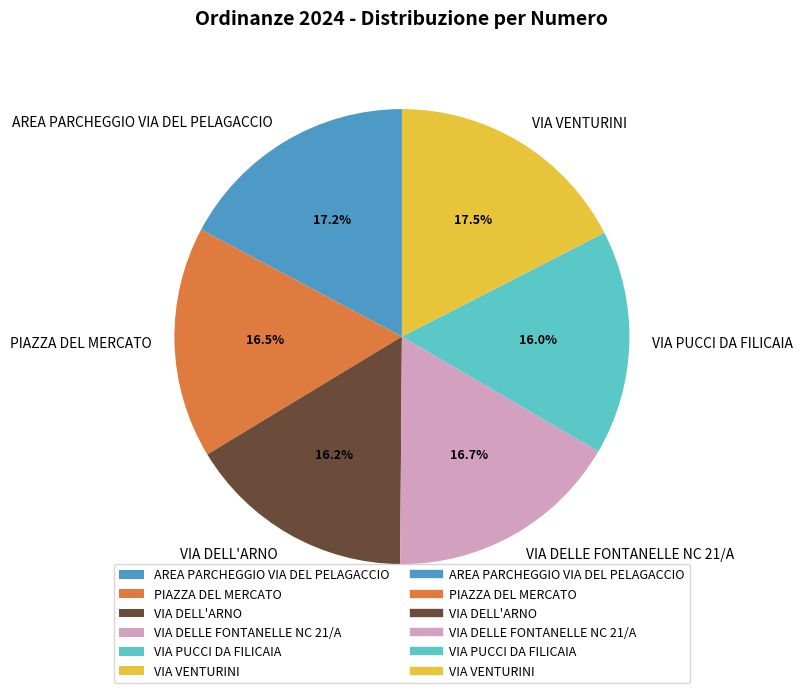

Combined, what portion of the pie is VIA DELL'ARNO and VIA VENTURINI?

33.7%